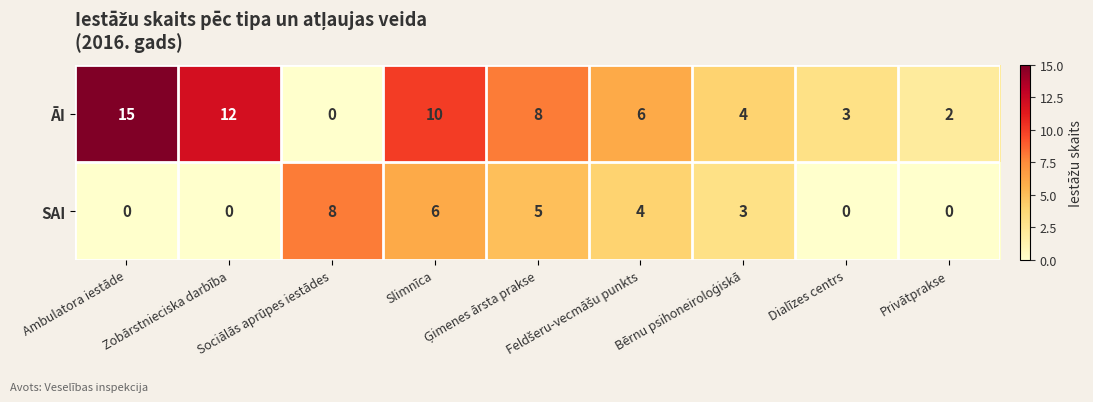

How many series are shown in this chart?

2